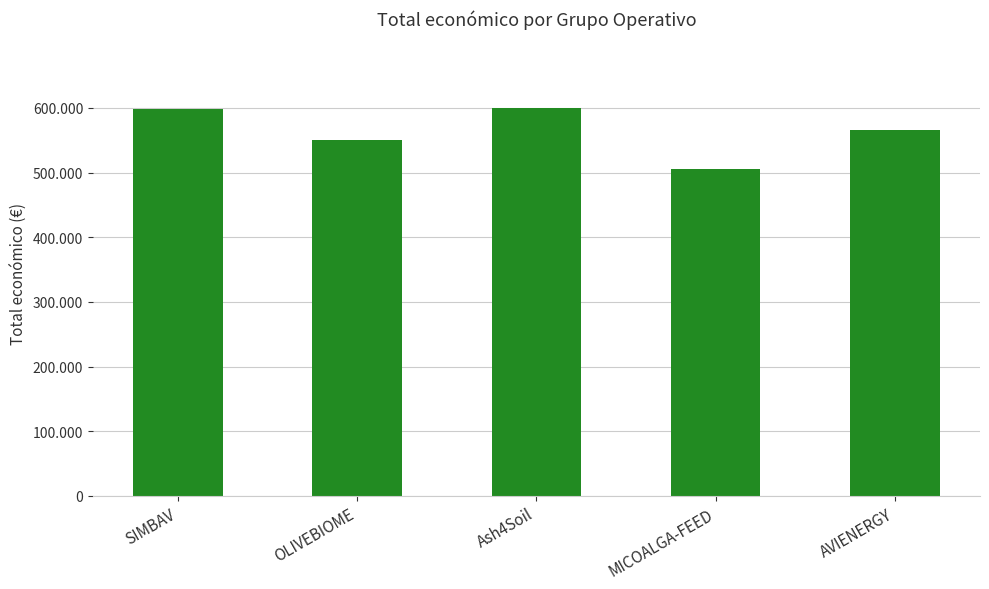

What is the sum of the values at MICOALGA-FEED and Ash4Soil?

1105519